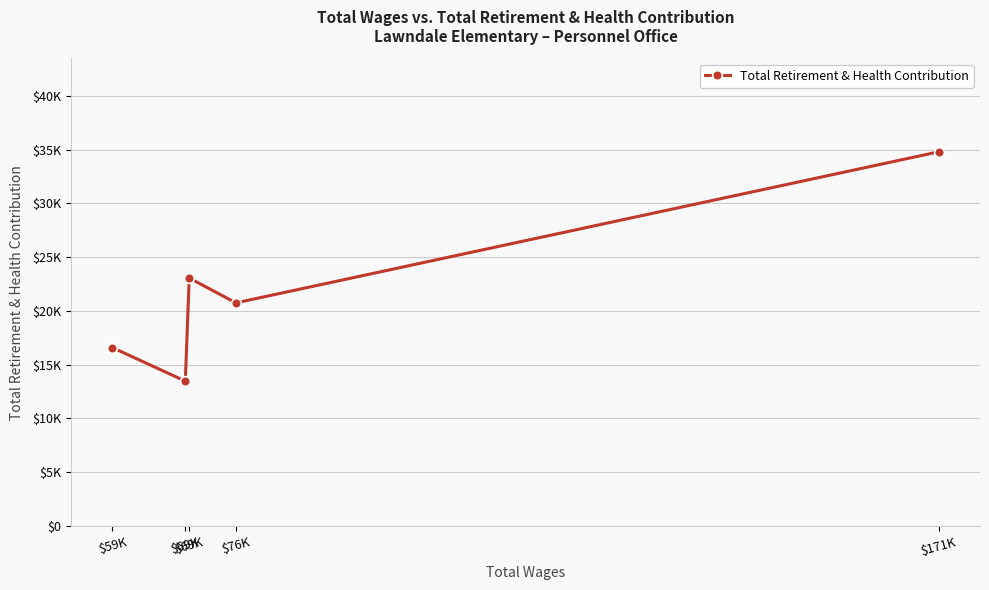

Where is the data nearest to the value 24130?

$69K